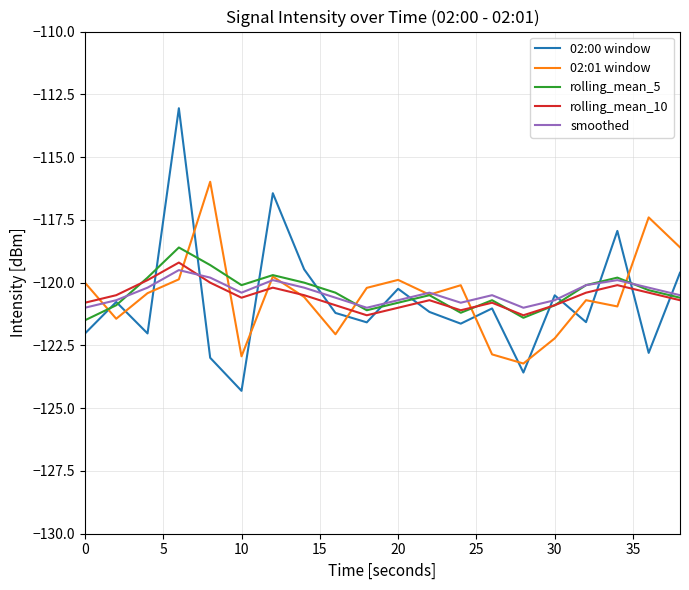

Does the chart display data point markers on the line(s)?

No